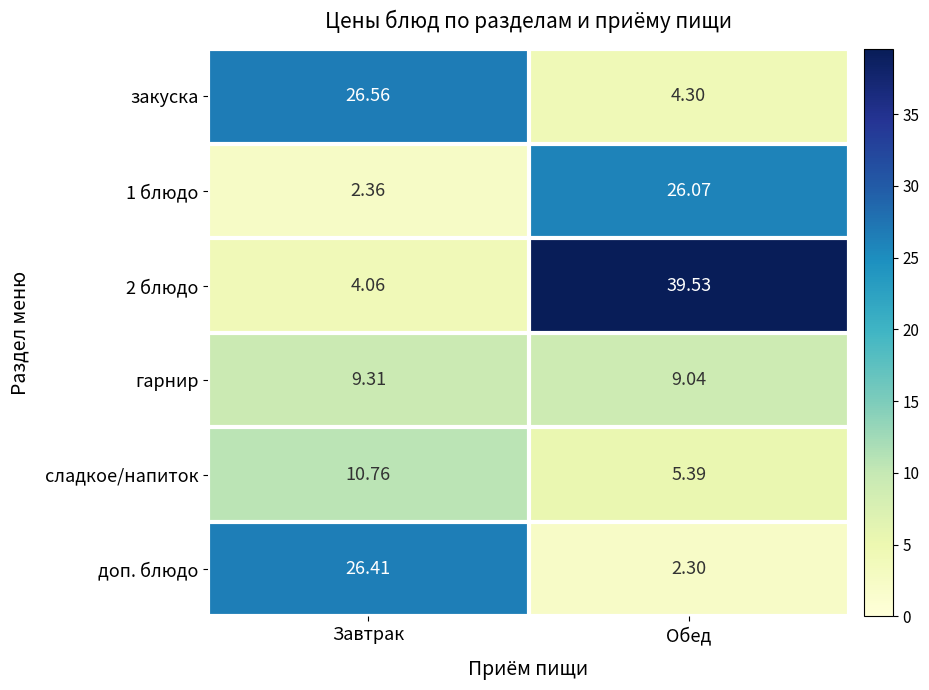

Which category has the highest value across all series?

Обед